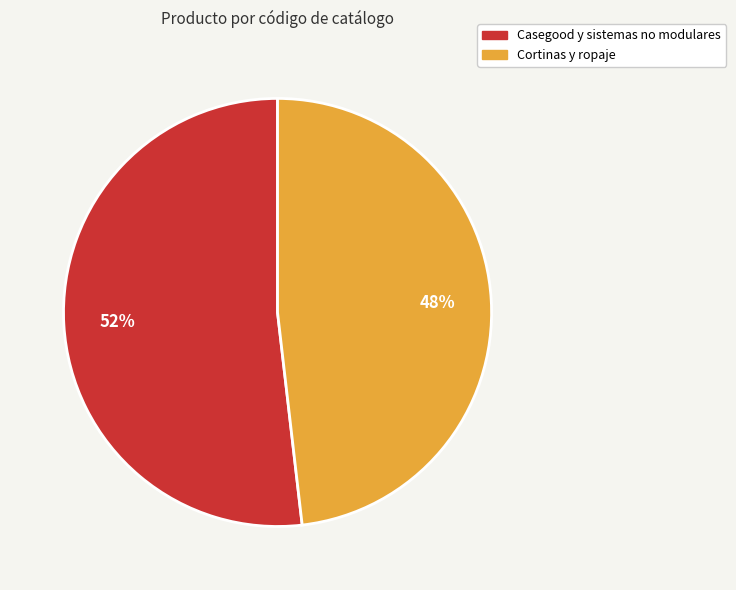

Do Cortinas y ropaje and Casegood y sistemas no modulares together represent more than half of the pie?

Yes